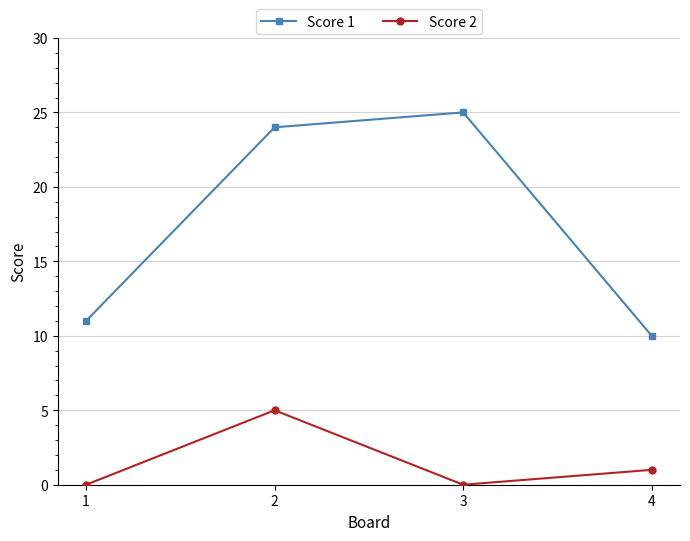

In Score 2, how many points are higher than both neighbors (excluding endpoints)?

1